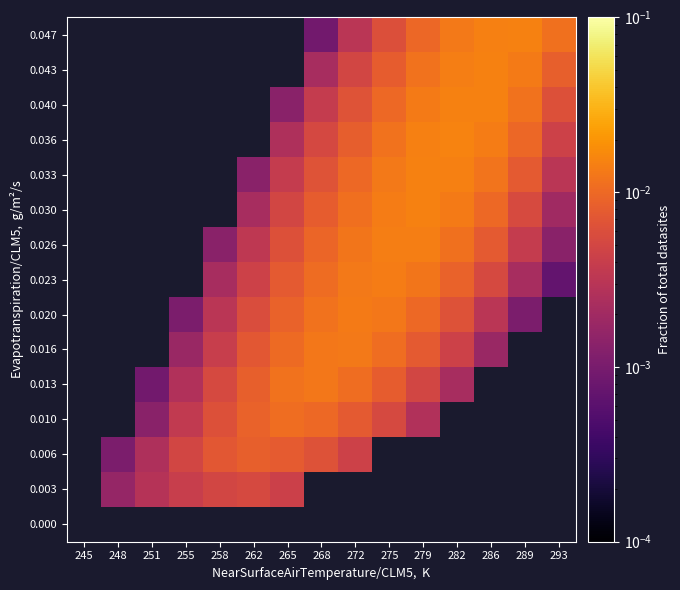

Which label corresponds to the largest value in the chart?

282